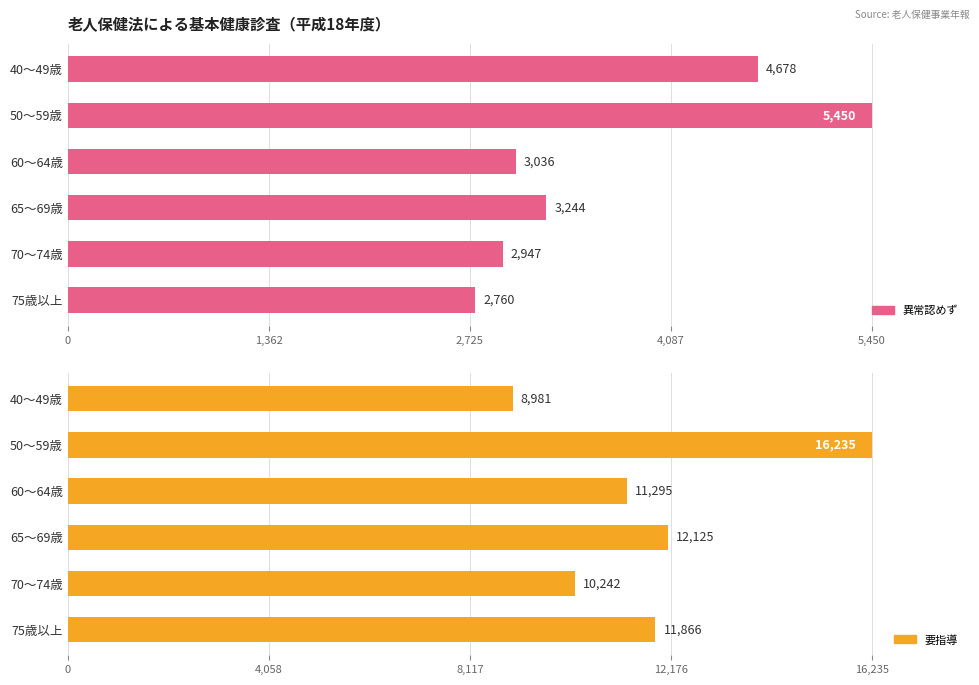

Which has a higher value, 75歳以上 or 70～74歳?

70～74歳